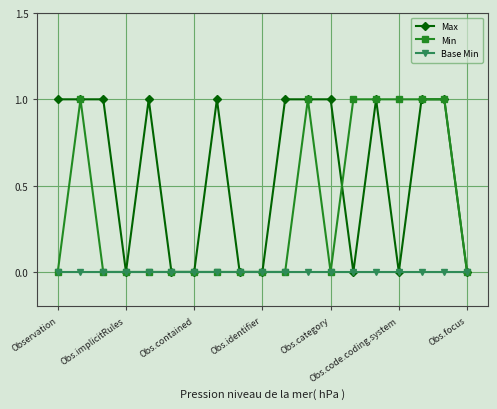

List the series in order of their overall mean, lowest first.

Base Min, Min, Max